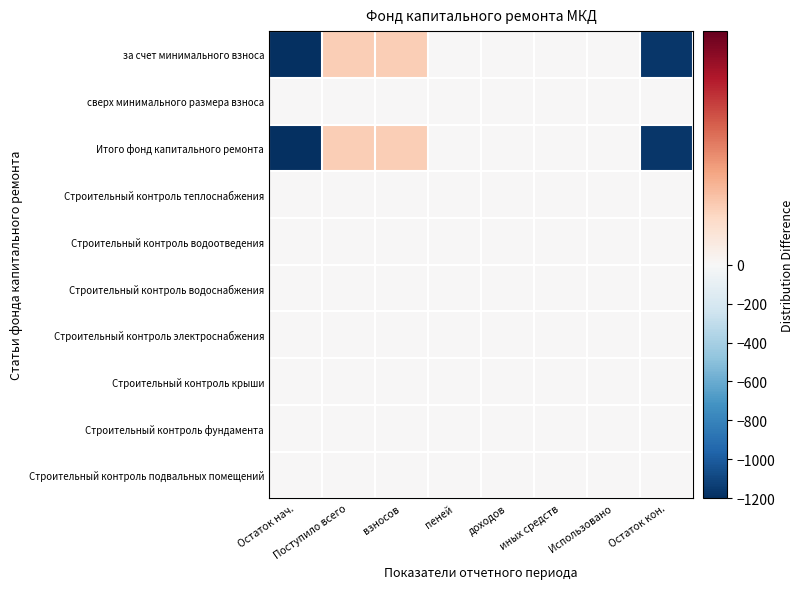

Reading right to left, extract all data points from this chart.

за счет минимального взноса: Остаток кон.=-1168.3	Использовано=0.0	иных средств=0.0	доходов=0.0	пеней=0.0	взносов=24.4	Поступило всего=24.4	Остаток нач.=-1192.7
сверх минимального размера взноса: Остаток кон.=0.0	Использовано=0.0	иных средств=0.0	доходов=0.0	пеней=0.0	взносов=0.0	Поступило всего=0.0	Остаток нач.=0.0
Итого фонд капитального ремонта: Остаток кон.=-1168.3	Использовано=0.0	иных средств=0.0	доходов=0.0	пеней=0.0	взносов=24.4	Поступило всего=24.4	Остаток нач.=-1192.7
Строительный контроль теплоснабжения: Остаток кон.=0.0	Использовано=0.0	иных средств=0.0	доходов=0.0	пеней=0.0	взносов=0.0	Поступило всего=0.0	Остаток нач.=0.0
Строительный контроль водоотведения: Остаток кон.=0.0	Использовано=0.0	иных средств=0.0	доходов=0.0	пеней=0.0	взносов=0.0	Поступило всего=0.0	Остаток нач.=0.0
Строительный контроль водоснабжения: Остаток кон.=0.0	Использовано=0.0	иных средств=0.0	доходов=0.0	пеней=0.0	взносов=0.0	Поступило всего=0.0	Остаток нач.=0.0
Строительный контроль электроснабжения: Остаток кон.=0.0	Использовано=0.0	иных средств=0.0	доходов=0.0	пеней=0.0	взносов=0.0	Поступило всего=0.0	Остаток нач.=0.0
Строительный контроль крыши: Остаток кон.=0.0	Использовано=0.0	иных средств=0.0	доходов=0.0	пеней=0.0	взносов=0.0	Поступило всего=0.0	Остаток нач.=0.0
Строительный контроль фундамента: Остаток кон.=0.0	Использовано=0.0	иных средств=0.0	доходов=0.0	пеней=0.0	взносов=0.0	Поступило всего=0.0	Остаток нач.=0.0
Строительный контроль подвальных помещений: Остаток кон.=0.0	Использовано=0.0	иных средств=0.0	доходов=0.0	пеней=0.0	взносов=0.0	Поступило всего=0.0	Остаток нач.=0.0